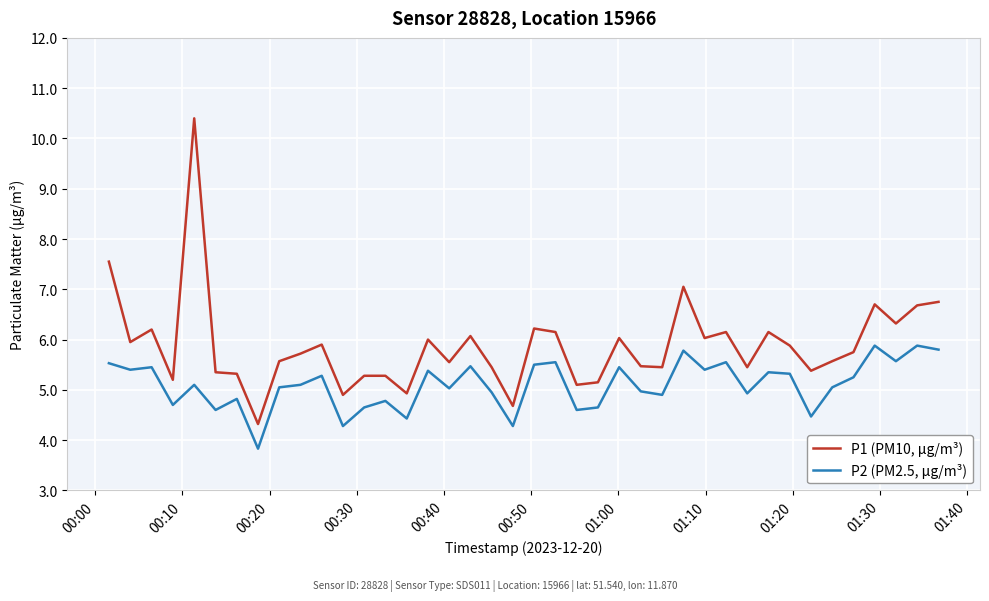

Which series has the largest total across all categories?

P1 (PM10, μg/m³)